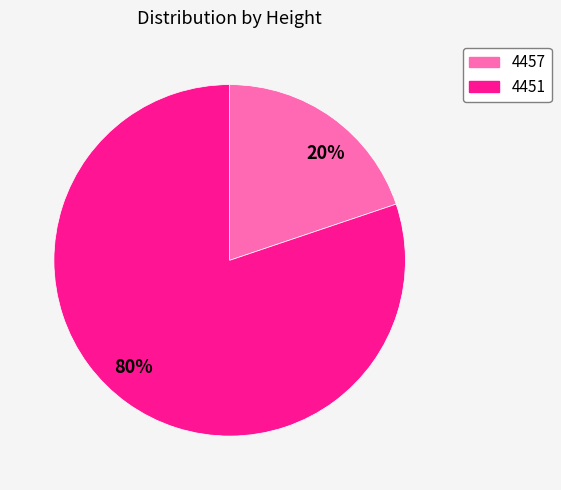

Which slice is the largest?

80%